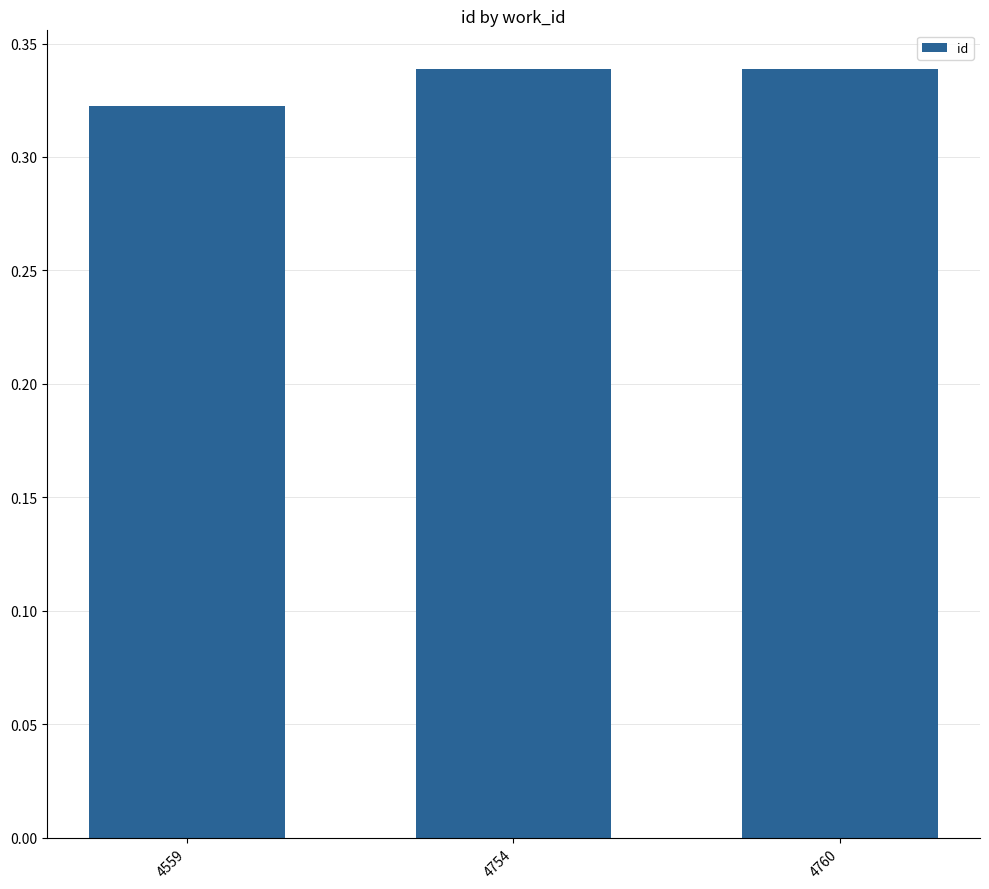

Which label corresponds to the smallest value in the chart?

4559